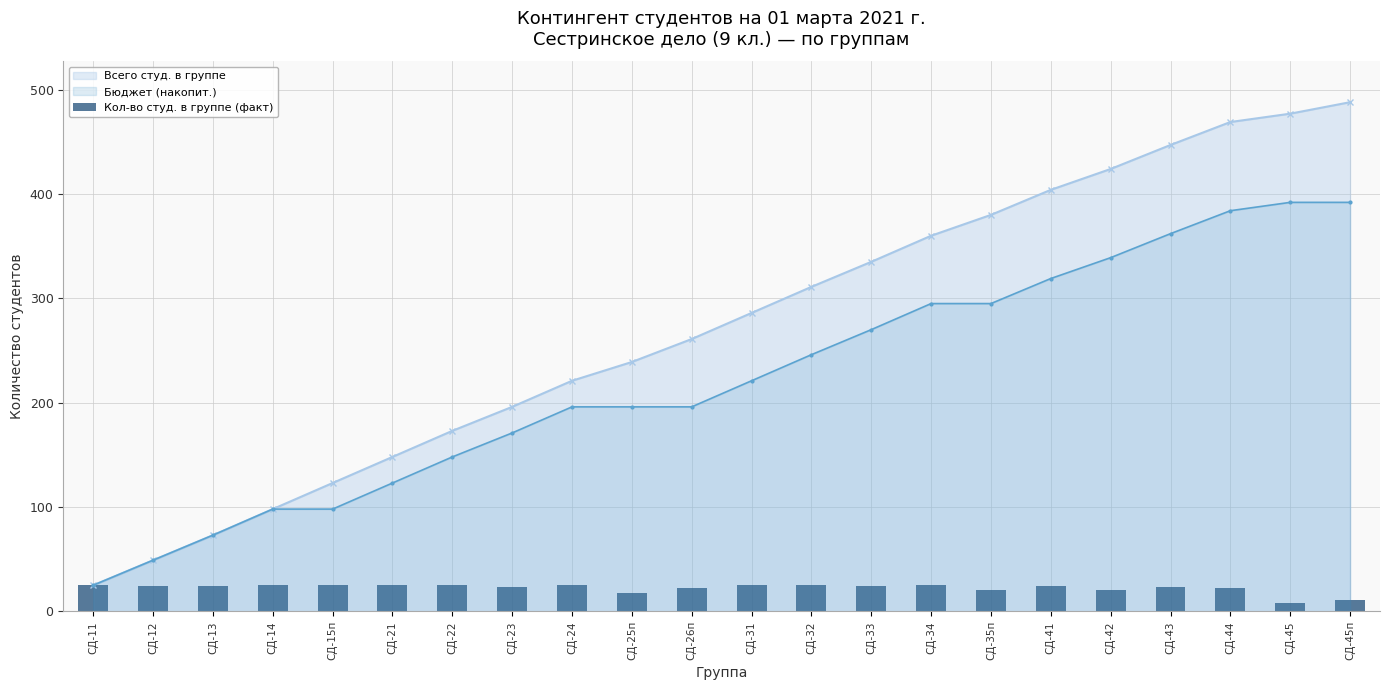

Reading left to right, extract all data points from this chart.

25	24	24	25	25	25	25	23	25	18	22	25	25	24	25	20	24	20	23	22	8	11